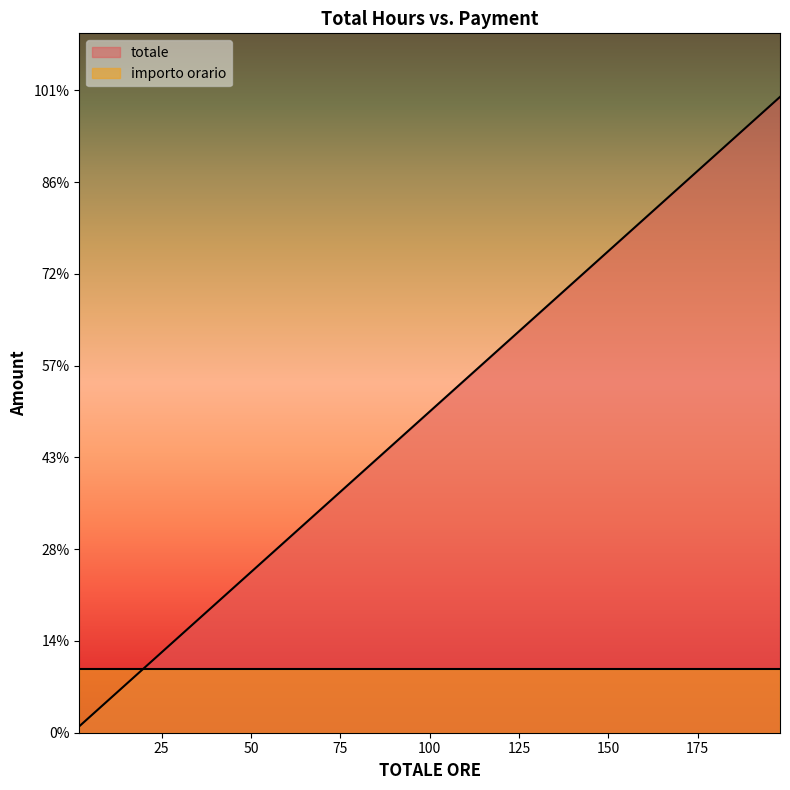

True or false: importo orario has more than 1 interior local peaks.

False